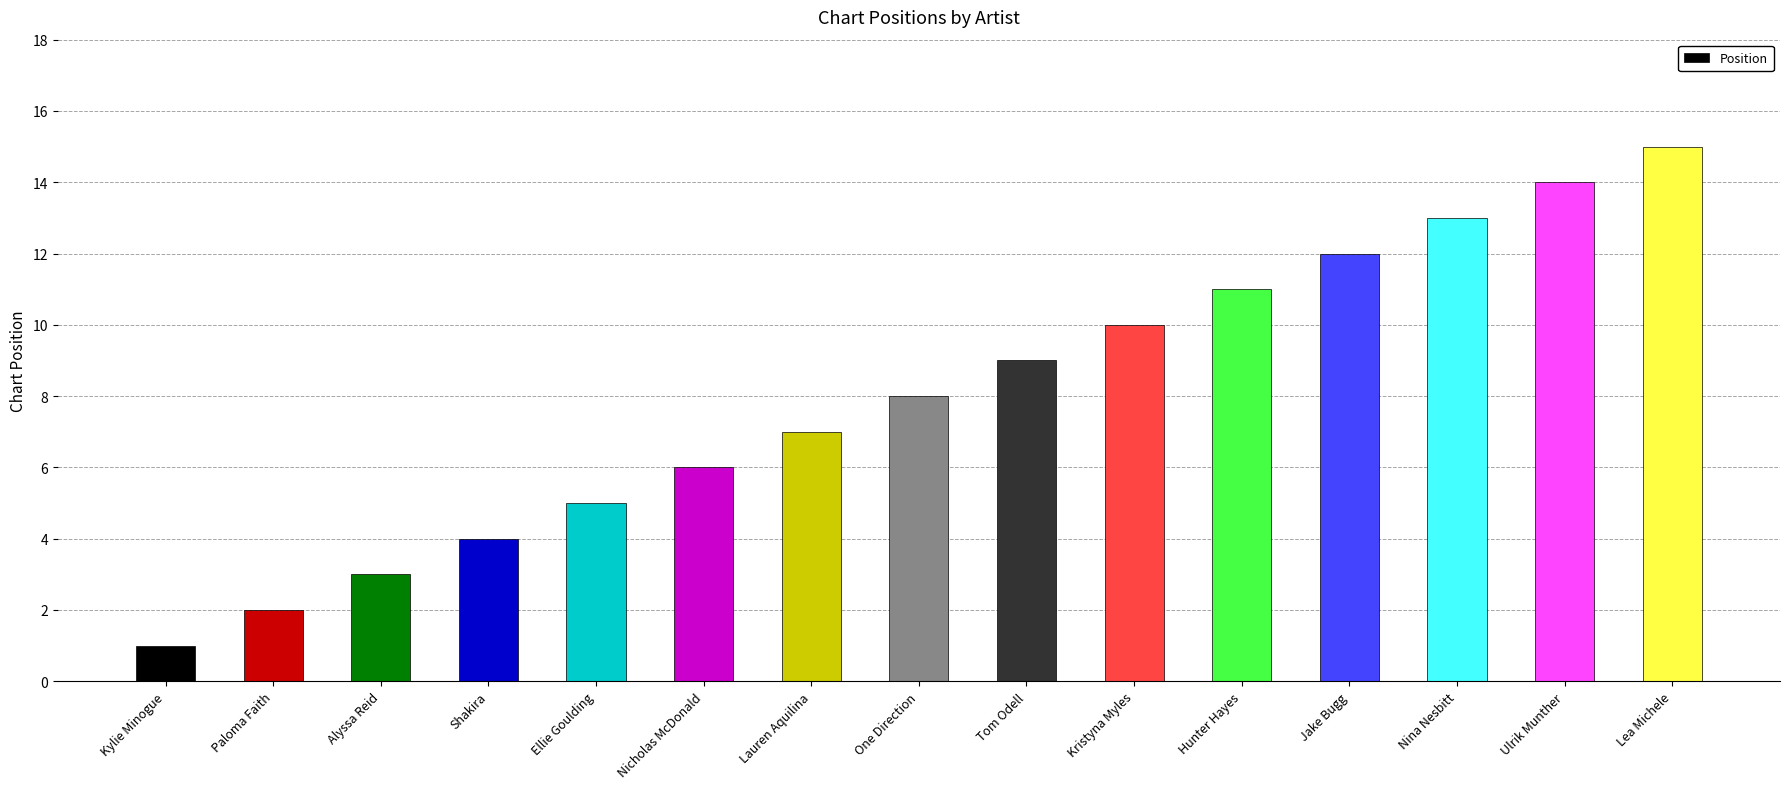

What is the value of the 6th bar from the left?

6